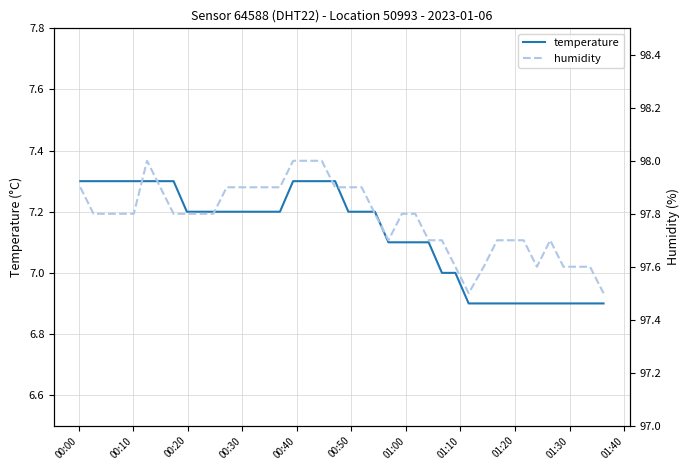

In humidity, how many points are higher than both neighbors (excluding endpoints)?

2